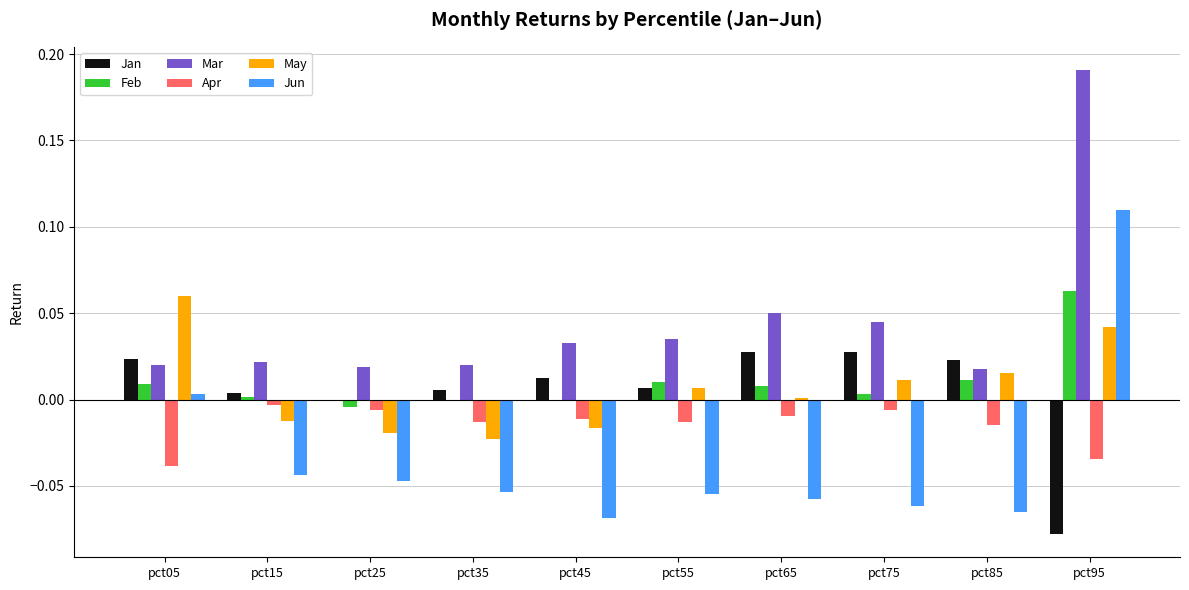

Is it true that Apr equals -0.0 at pct55?

True